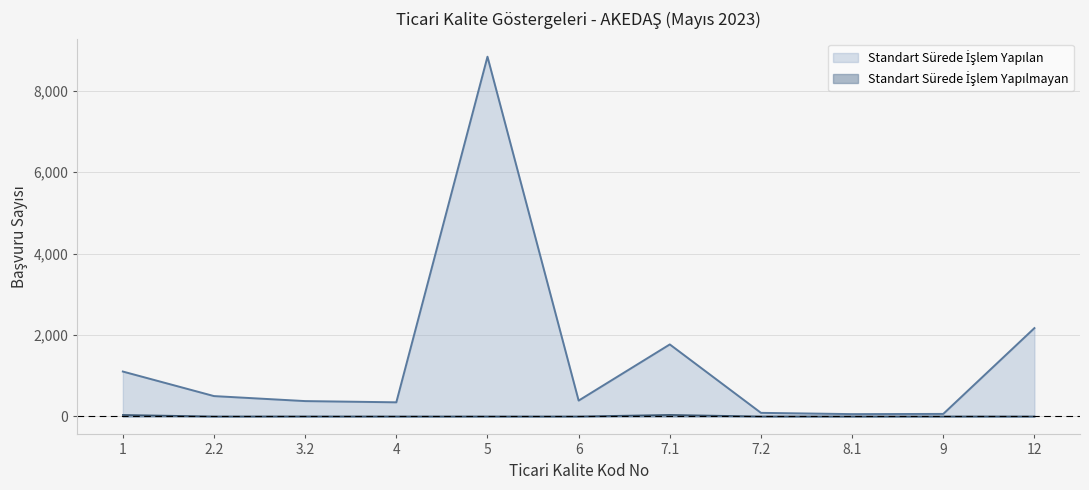

How many lines are shown in the chart?

2